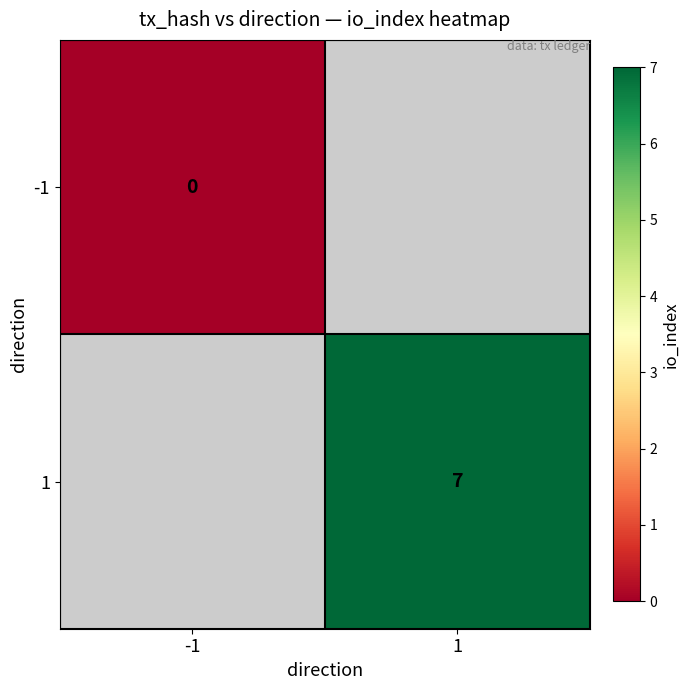

Which category has the lowest value across all series?

-1